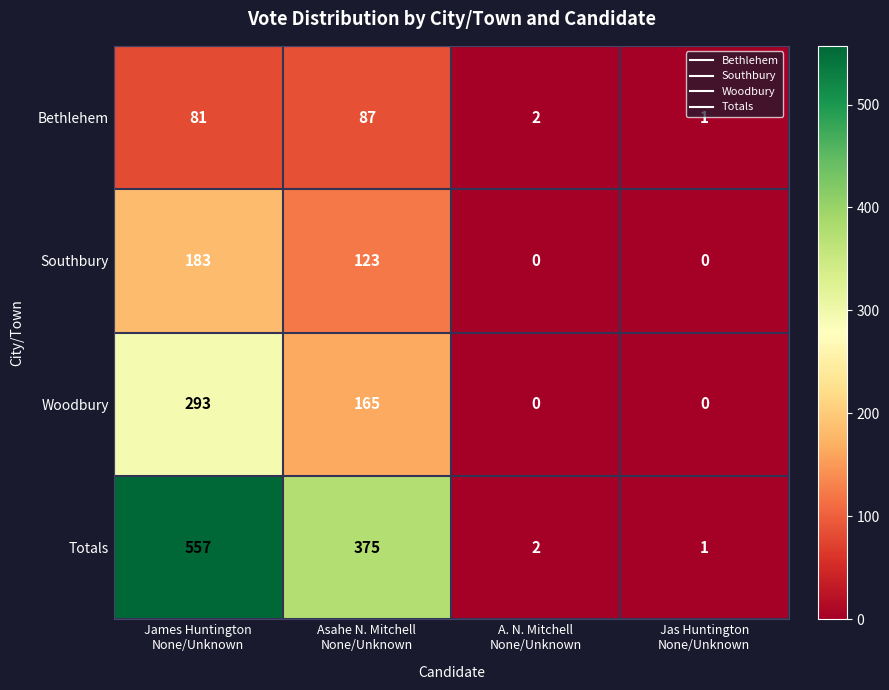

Reading left to right, list all the values displayed in this chart.

Bethlehem: 81	87	2	1
Southbury: 183	123	0	0
Woodbury: 293	165	0	0
Totals: 557	375	2	1